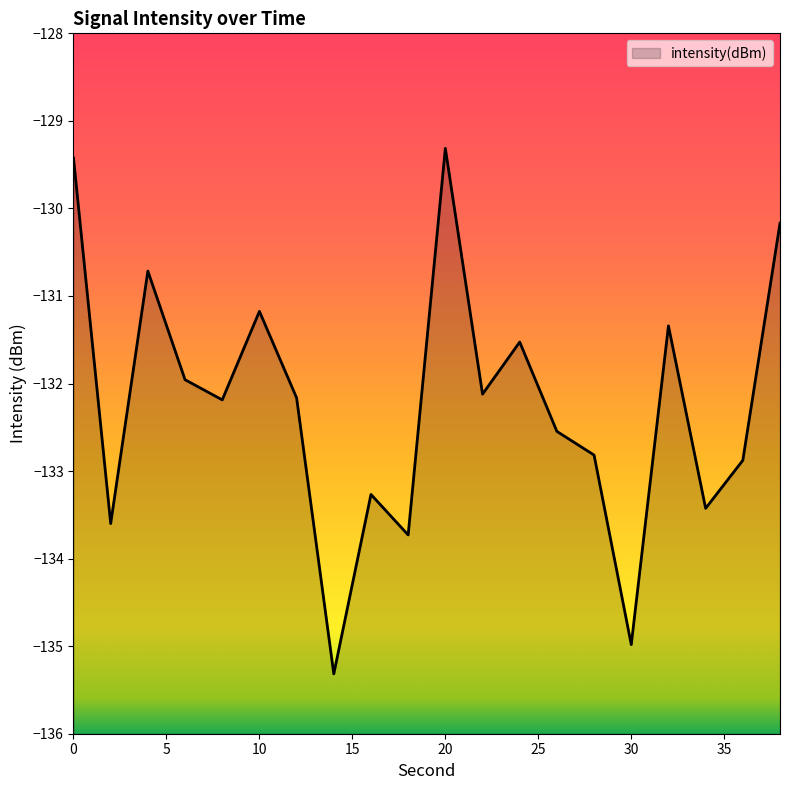

The value at 22 is -132.1. True or false?

True